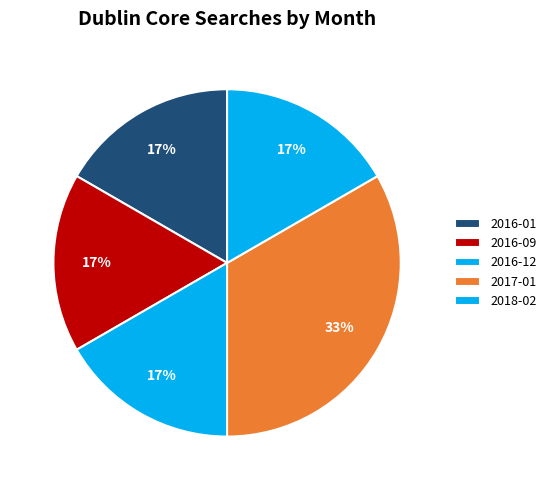

Count the number of slices in the pie.

5